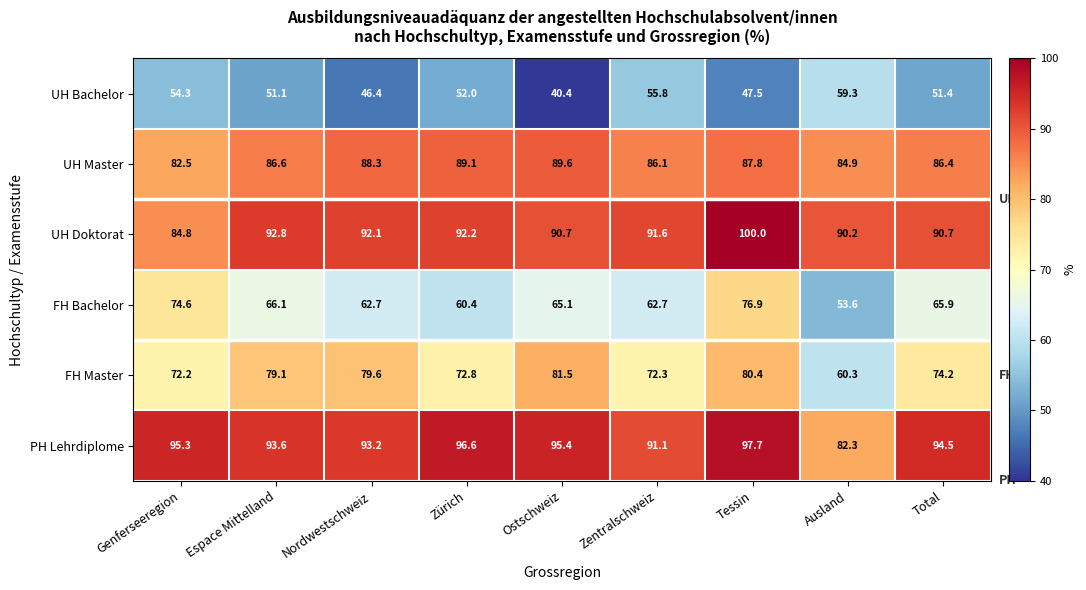

Rank the series by their maximum value, from highest to lowest.

UH Doktorat, PH Lehrdiplome, UH Master, FH Master, FH Bachelor, UH Bachelor